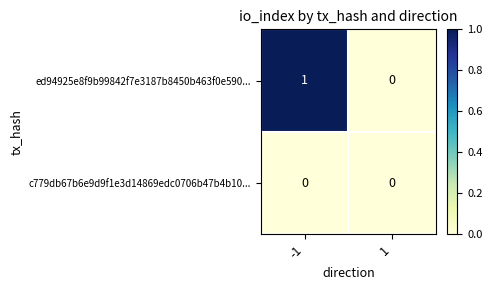

Between -1 and 1, which series saw the biggest shift?

ed94925e8f9b99842f7e3187b8450b463f0e590...